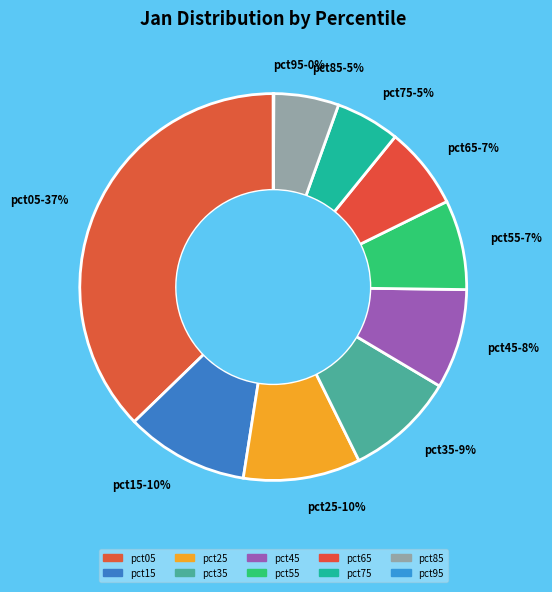

Is the sum of pct15-10% and pct35-9% greater than half?

No